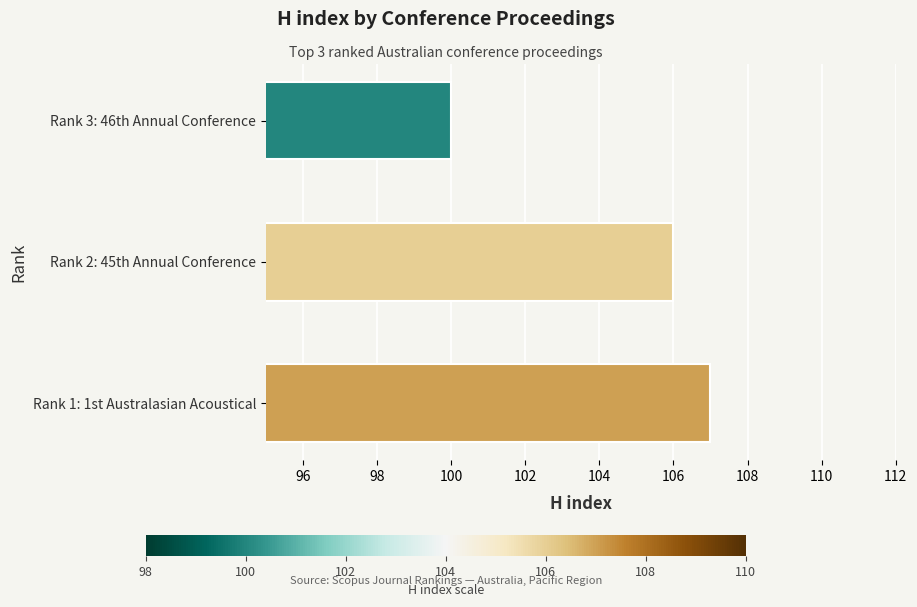

List the labels in order of value, largest first.

Rank 1: 1st Australasian Acoustical, Rank 2: 45th Annual Conference, Rank 3: 46th Annual Conference